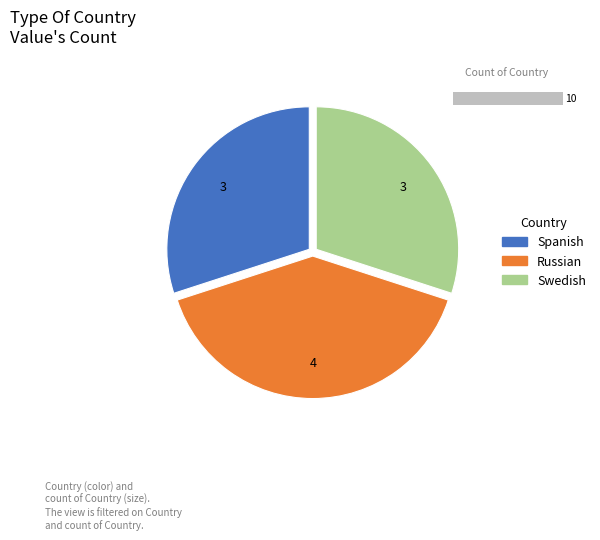

How many segments does this pie chart have?

3